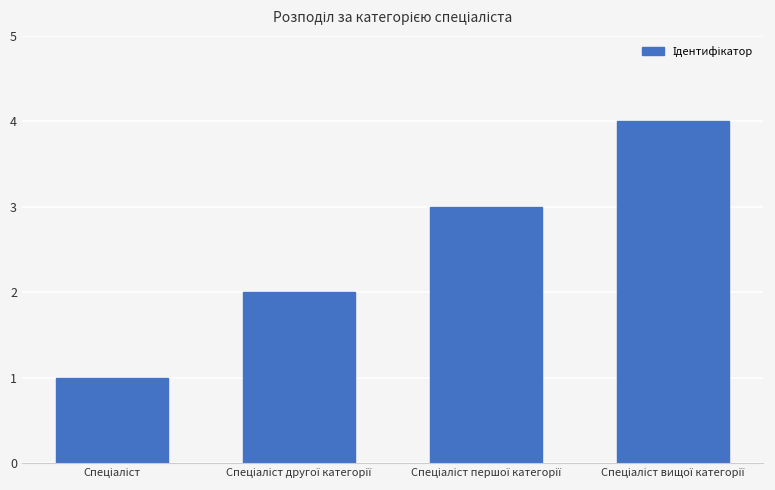

What is the sum of all values?

10